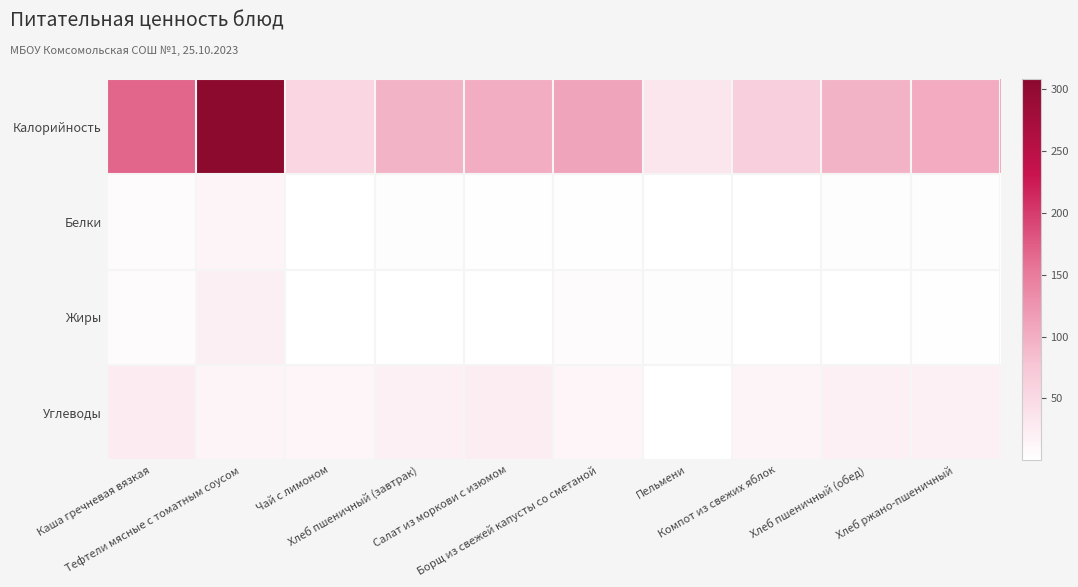

Reading right to left, transcribe all the data shown in this chart.

Калорийность: Хлеб ржано-пшеничный=103.6	Хлеб пшеничный (обед)=94.0	Компот из свежих яблок=63.6	Пельмени=33.0	Борщ из свежей капусты со сметаной=110.2	Салат из моркови с изюмом=100.7	Хлеб пшеничный (завтрак)=94.0	Чай с лимоном=54.8	Тефтели мясные с томатным соусом=308.4	Каша гречневая вязкая=168.6
Белки: Хлеб ржано-пшеничный=3.4	Хлеб пшеничный (обед)=3.0	Компот из свежих яблок=0.1	Пельмени=0.0	Борщ из свежей капусты со сметаной=2.0	Салат из моркови с изюмом=1.3	Хлеб пшеничный (завтрак)=3.0	Чай с лимоном=0.2	Тефтели мясные с томатным соусом=13.9	Каша гречневая вязкая=5.6
Жиры: Хлеб ржано-пшеничный=1.3	Хлеб пшеничный (обед)=0.3	Компот из свежих яблок=0.1	Пельмени=3.6	Борщ из свежей капусты со сметаной=5.8	Салат из моркови с изюмом=0.1	Хлеб пшеничный (завтрак)=0.3	Чай с лимоном=0.1	Тефтели мясные с томатным соусом=21.3	Каша гречневая вязкая=5.1
Углеводы: Хлеб ржано-пшеничный=19.3	Хлеб пшеничный (обед)=19.7	Компот из свежих яблок=15.2	Пельмени=0.1	Борщ из свежей капусты со сметаной=12.4	Салат из моркови с изюмом=23.2	Хлеб пшеничный (завтрак)=19.7	Чай с лимоном=13.2	Тефтели мясные с томатным соусом=15.6	Каша гречневая вязкая=25.2